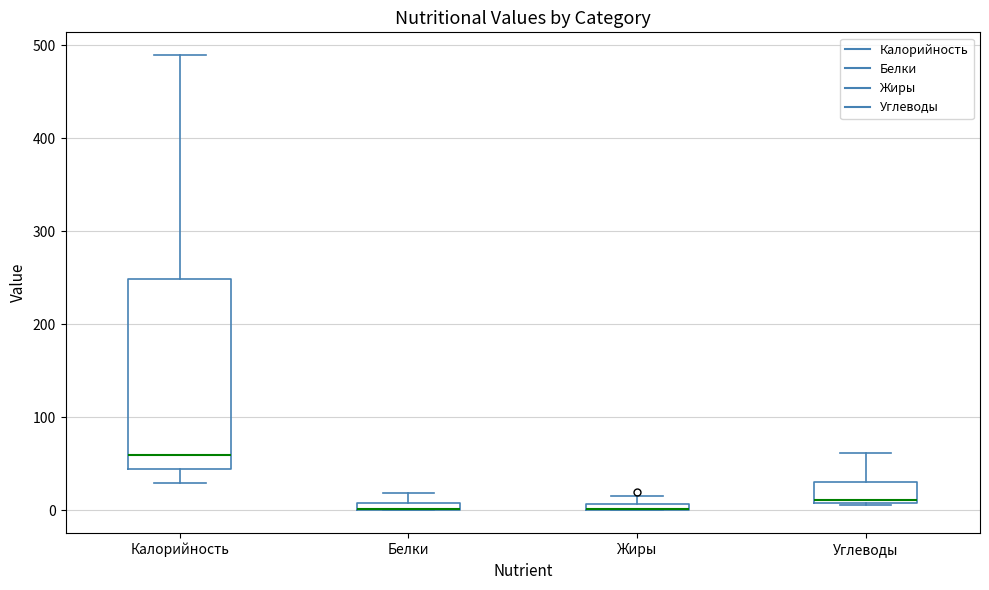

Comparing the boxes themselves (not the whiskers), which one is the tallest?

Калорийность